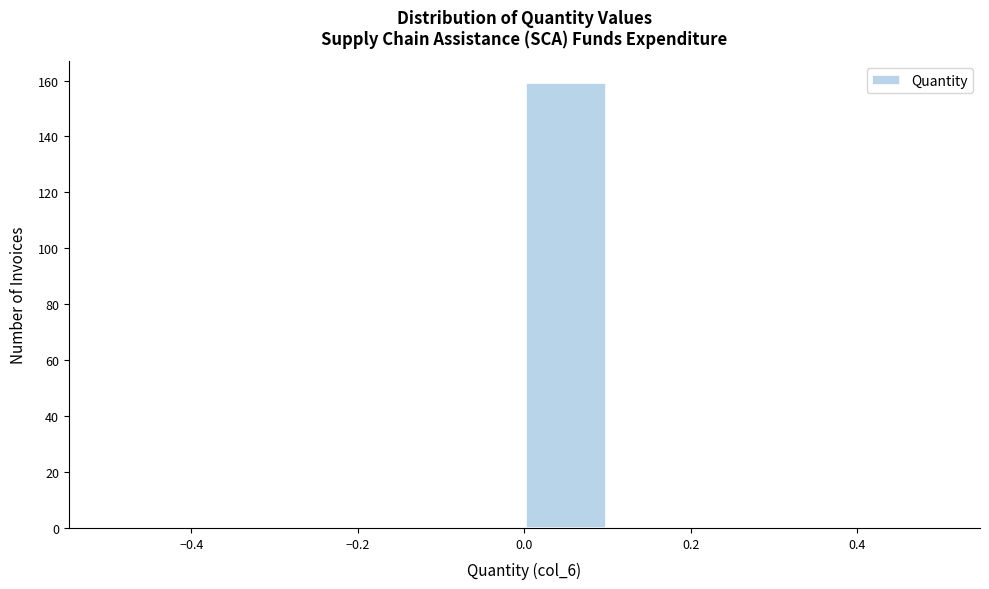

How tall is the bar that spans 0.0 to 0.1 on the x-axis? The values are not printed on the chart, so give them approximately, as read against the axis.

160